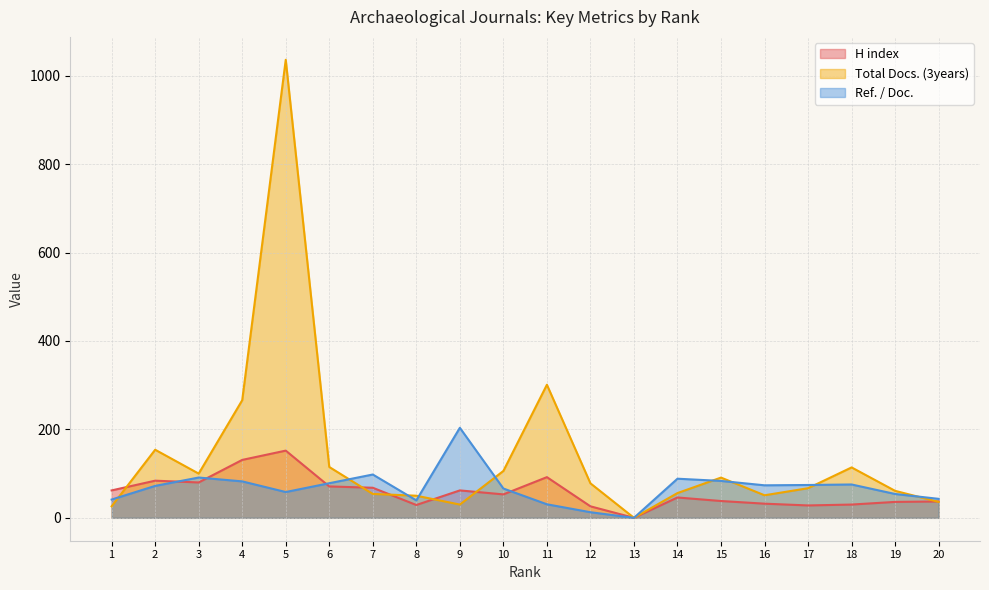

Reading left to right, transcribe all the data shown in this chart.

H index: 1=62.0	2=84.0	3=80.0	4=131.0	5=152.0	6=71.0	7=68.0	8=29.0	9=62.0	10=53.0	11=92.0	12=26.0	13=0.0	14=46.0	15=38.0	16=32.0	17=28.0	18=30.0	19=36.0	20=37.0
Total Docs. (3years): 1=26.0	2=154.0	3=100.0	4=266.0	5=1036.0	6=115.0	7=54.0	8=50.0	9=30.0	10=106.0	11=301.0	12=78.0	13=0.0	14=56.0	15=91.0	16=51.0	17=67.0	18=114.0	19=61.0	20=36.0
Ref. / Doc.: 1=41.3	2=72.2	3=91.1	4=82.4	5=58.3	6=78.3	7=98.0	8=39.5	9=203.6	10=66.3	11=30.6	12=12.7	13=0.0	14=88.5	15=83.4	16=73.5	17=74.3	18=75.4	19=53.9	20=42.9